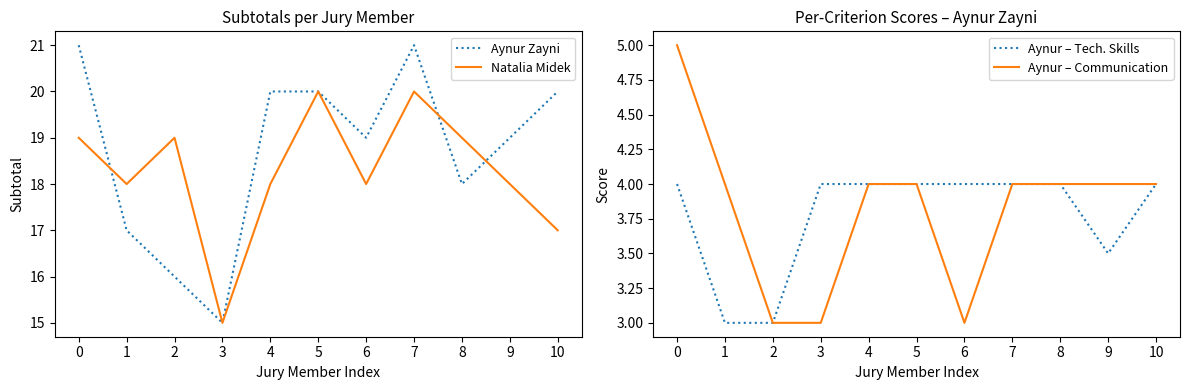

Does the chart have visible grid lines?

No